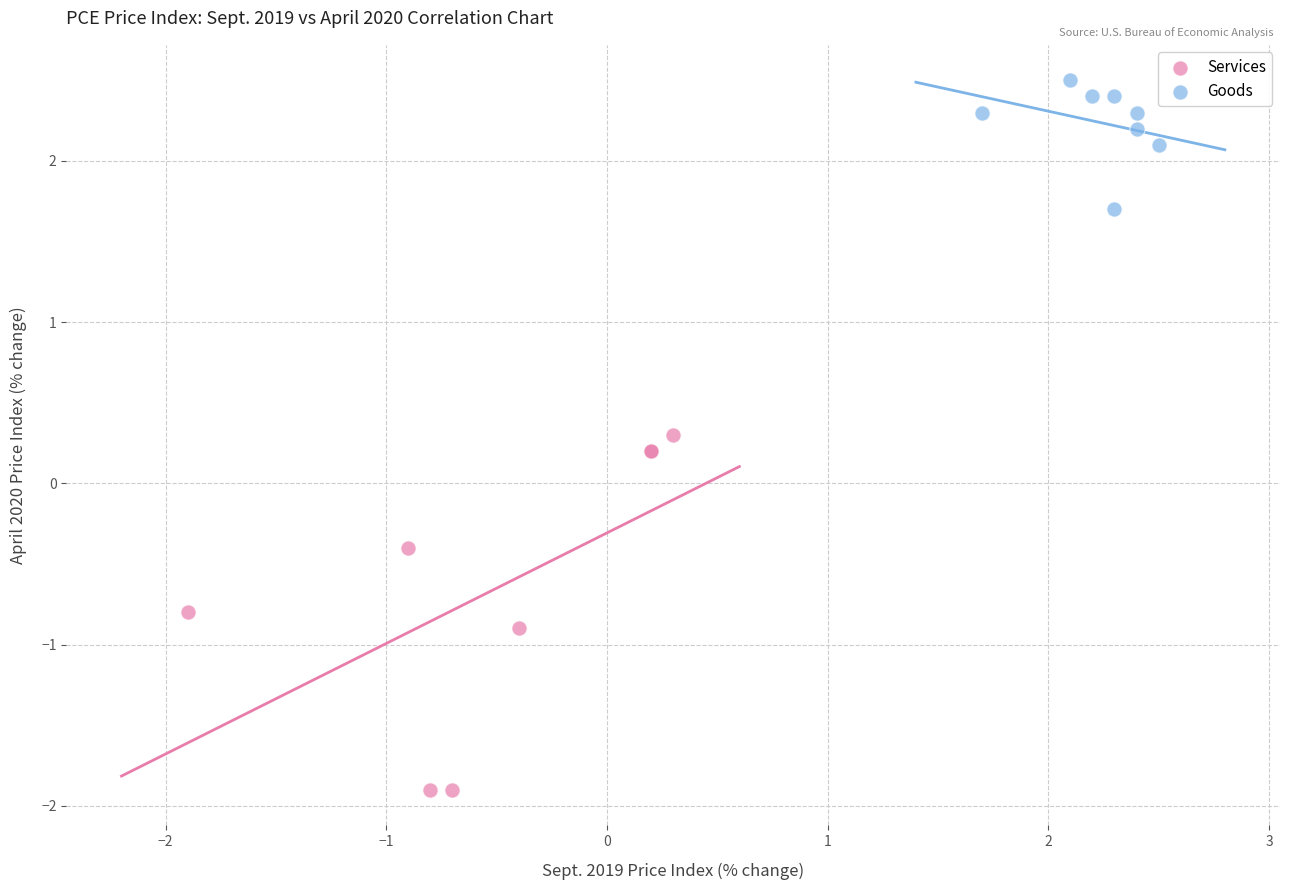

Which series has the widest spread of Y values?

Goods